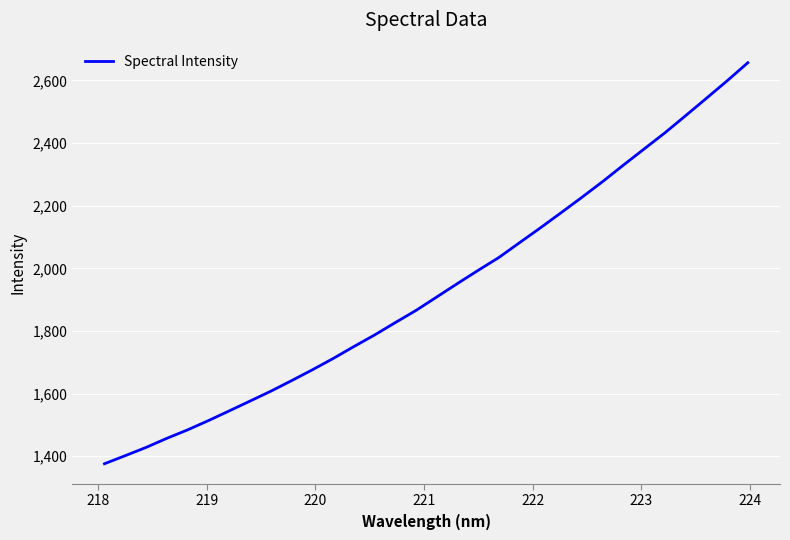

What is the smallest value displayed?

1376.0